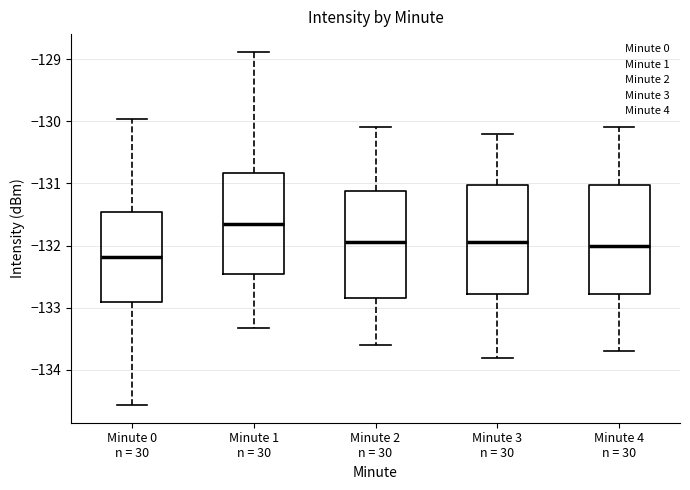

Reading left to right, transcribe this box plot: for each box, give where its median line is, the range the box spans, and where its two whiskers end, as read against the y-axis. The values are not printed on the chart, so give them approximately, as read against the axis.

Minute 0 n = 30: median -132.2, box -132.9 to -131.5, whiskers -134.6 to -130.0
Minute 1 n = 30: median -131.6, box -132.4 to -130.8, whiskers -133.3 to -128.9
Minute 2 n = 30: median -131.9, box -132.8 to -131.1, whiskers -133.6 to -130.1
Minute 3 n = 30: median -131.9, box -132.8 to -131.0, whiskers -133.8 to -130.2
Minute 4 n = 30: median -132.0, box -132.8 to -131.0, whiskers -133.7 to -130.1